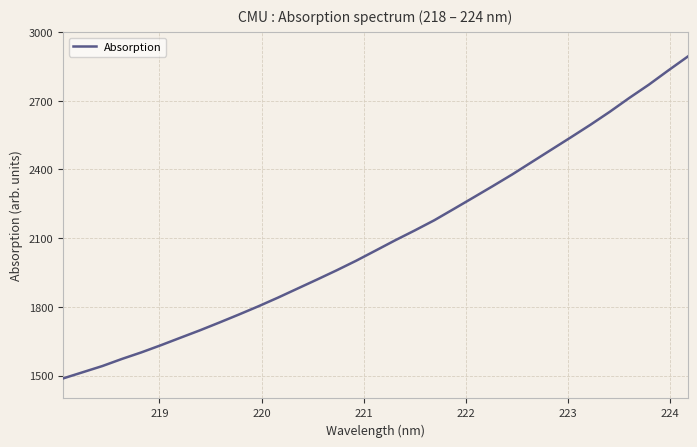

What is the maximum value shown in the chart?

2893.1